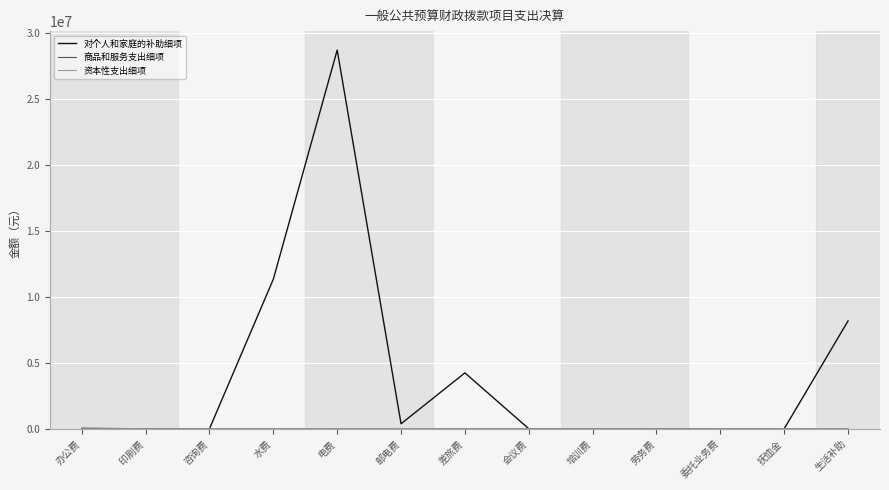

True or false: 对个人和家庭的补助细项 has a value of 13152738.4 at 生活补助.

False